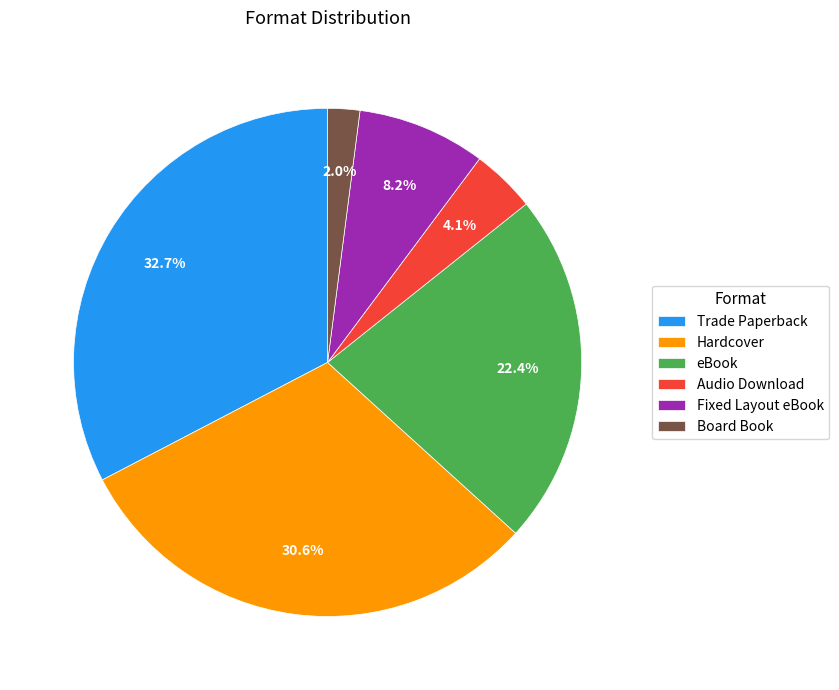

Count the number of slices in the pie.

6